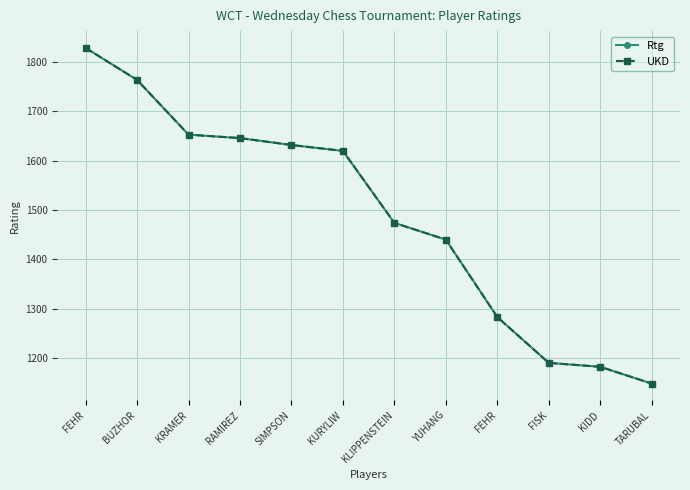

Does the chart have visible grid lines?

Yes